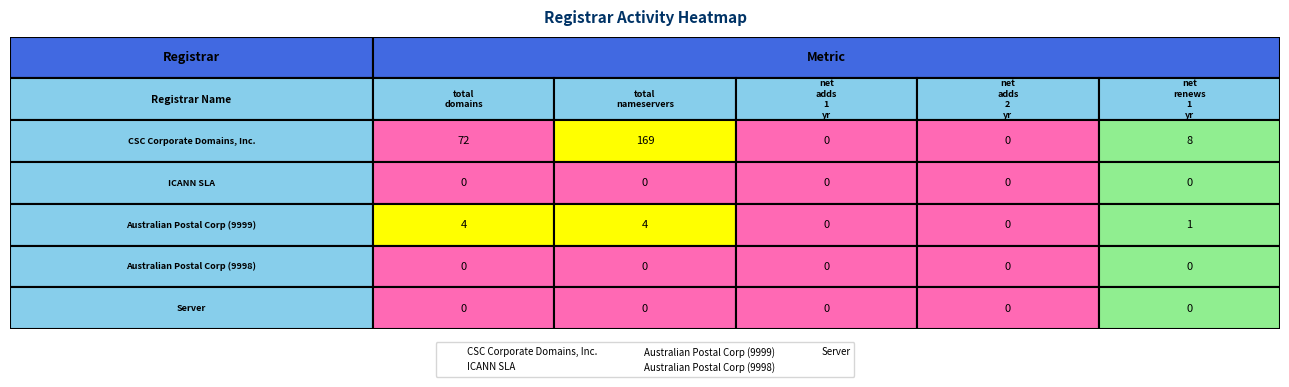

What value does the Australian Postal Corporation (9999) series have at total-domains?

4